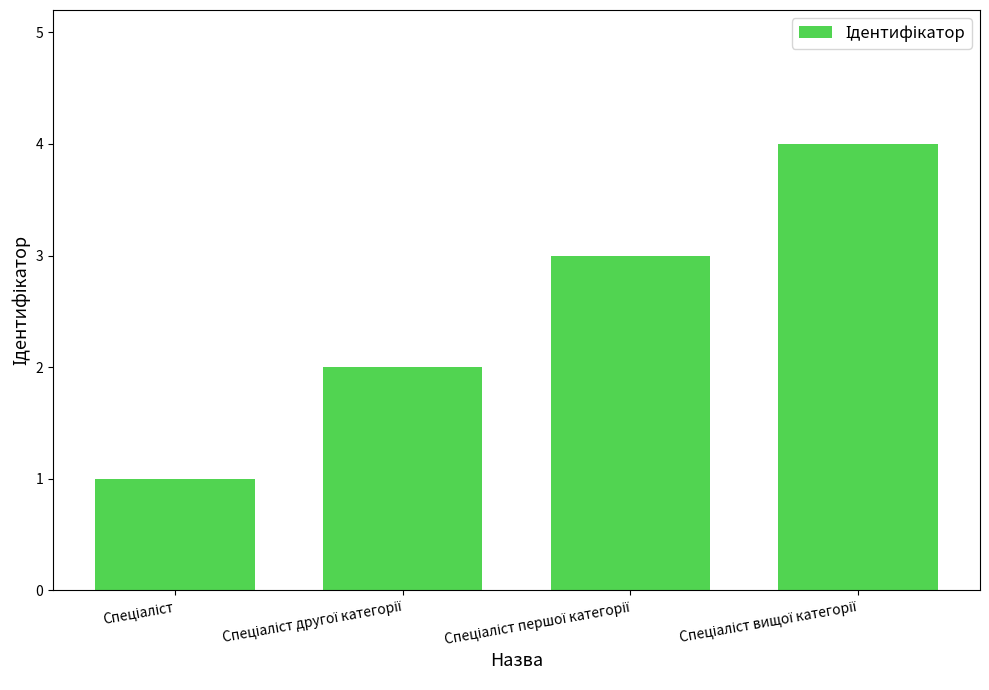

How many values are between 2 and 4?

3